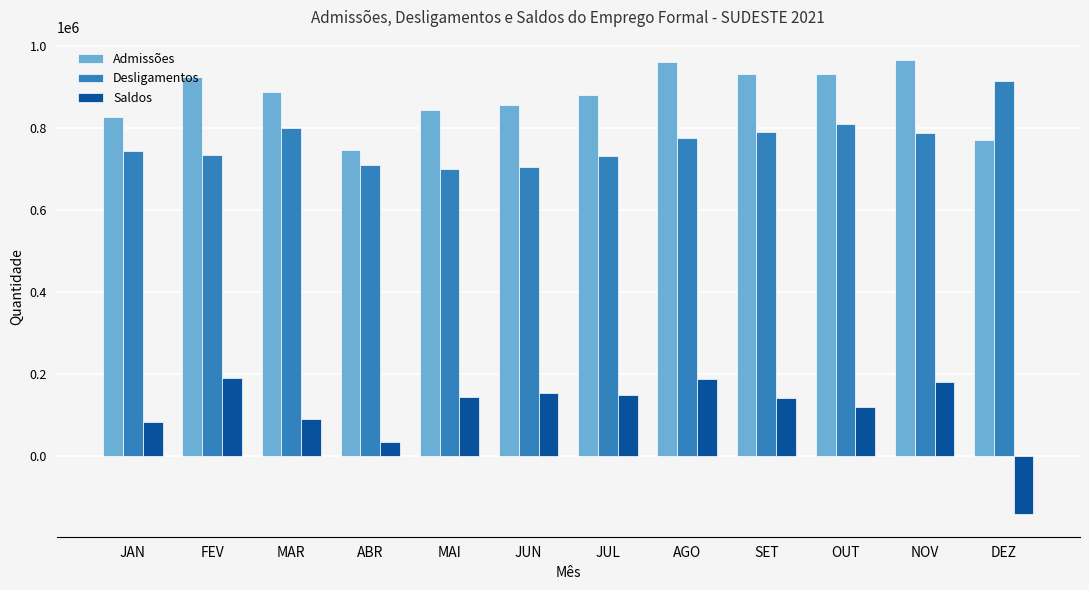

What is the minimum value for Admissões?

745254